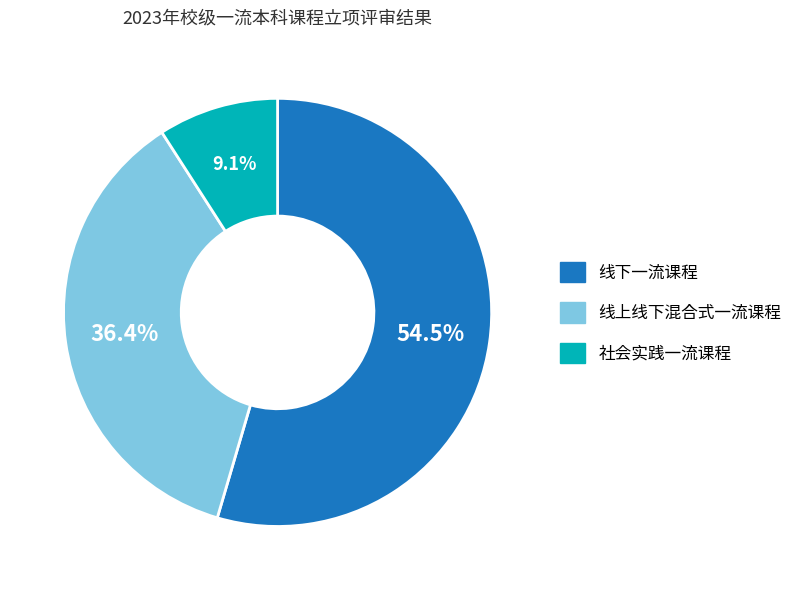

Approximately how many times larger is the value at 线下一流课程 compared to 线上线下混合式一流课程?

1.5